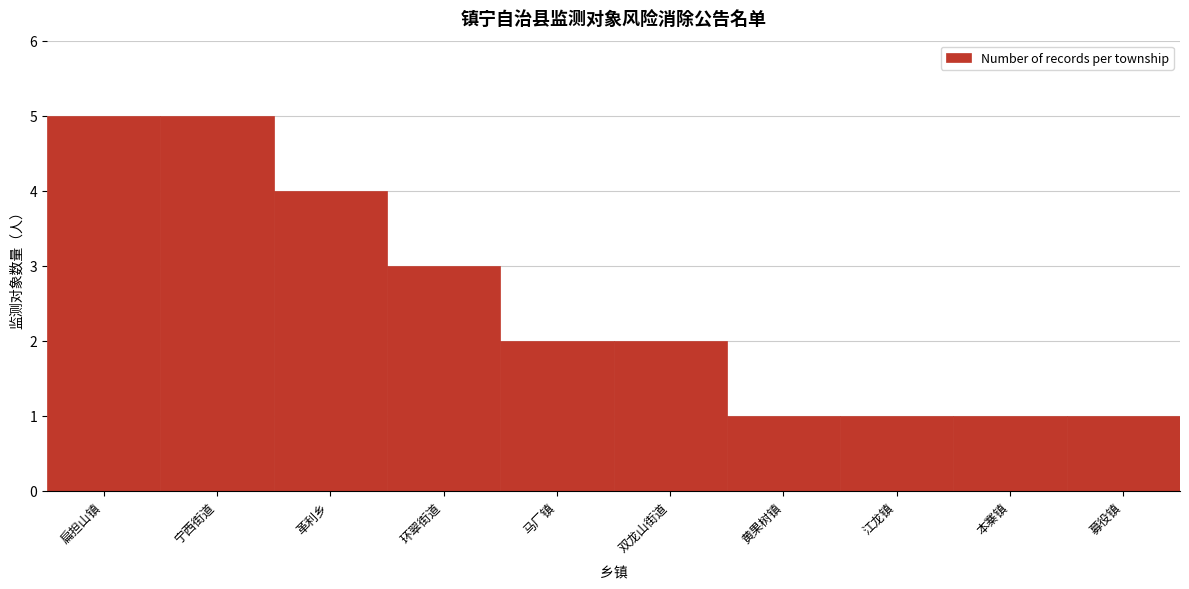

Reading right to left, transcribe all the data shown in this chart.

1	1	1	1	2	2	3	4	5	5